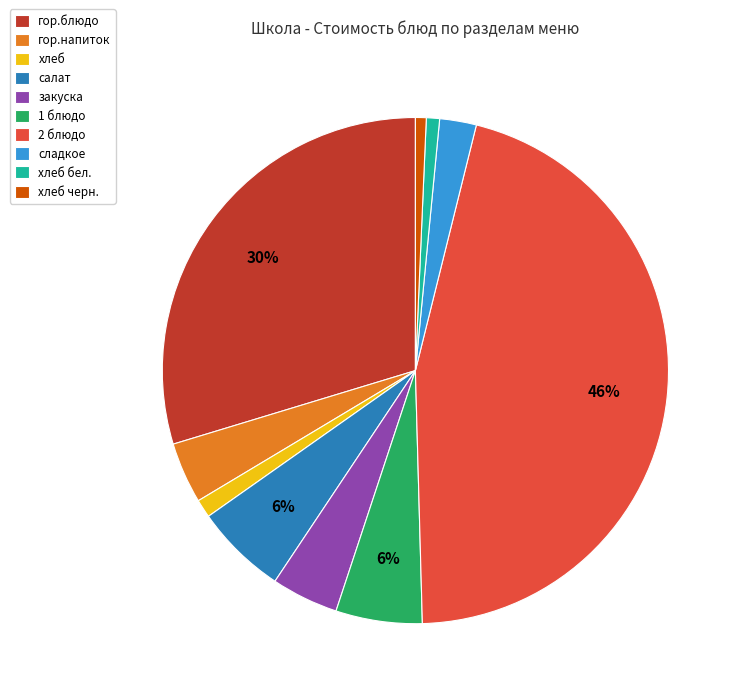

How many slices are in this pie chart?

10